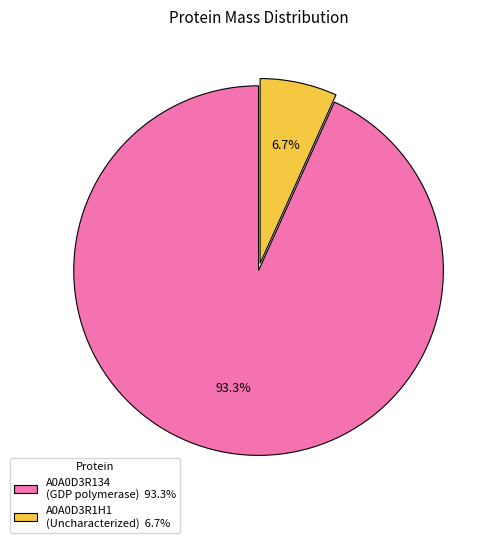

Rank the categories by value from highest to lowest.

A0A0D3R134 (GDP polymerase) 93.3%, A0A0D3R1H1 (Uncharacterized) 6.7%